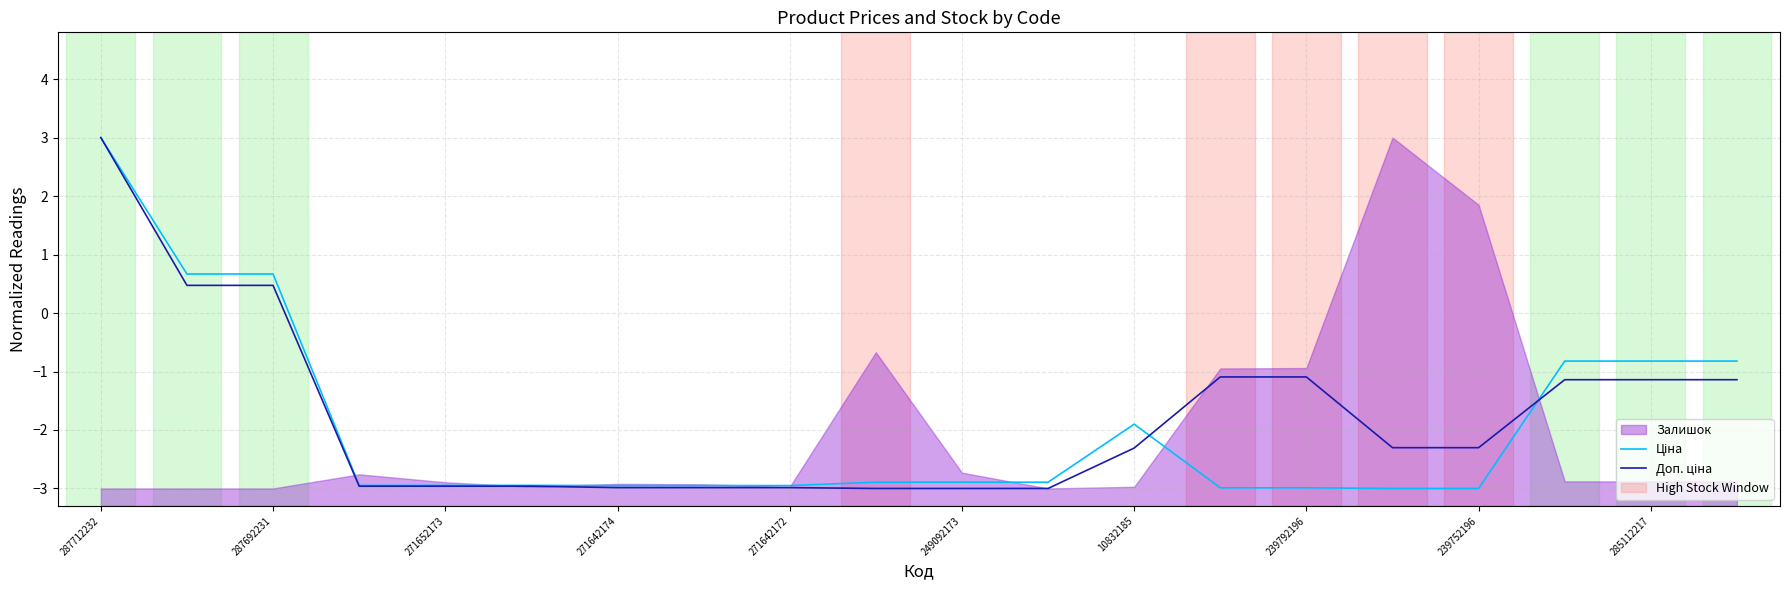

At which label is Доп. ціна closest to 0?

287692231